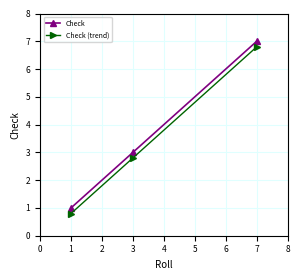

What is the difference between the second highest and minimum values in the Check (trend) series?

2.0